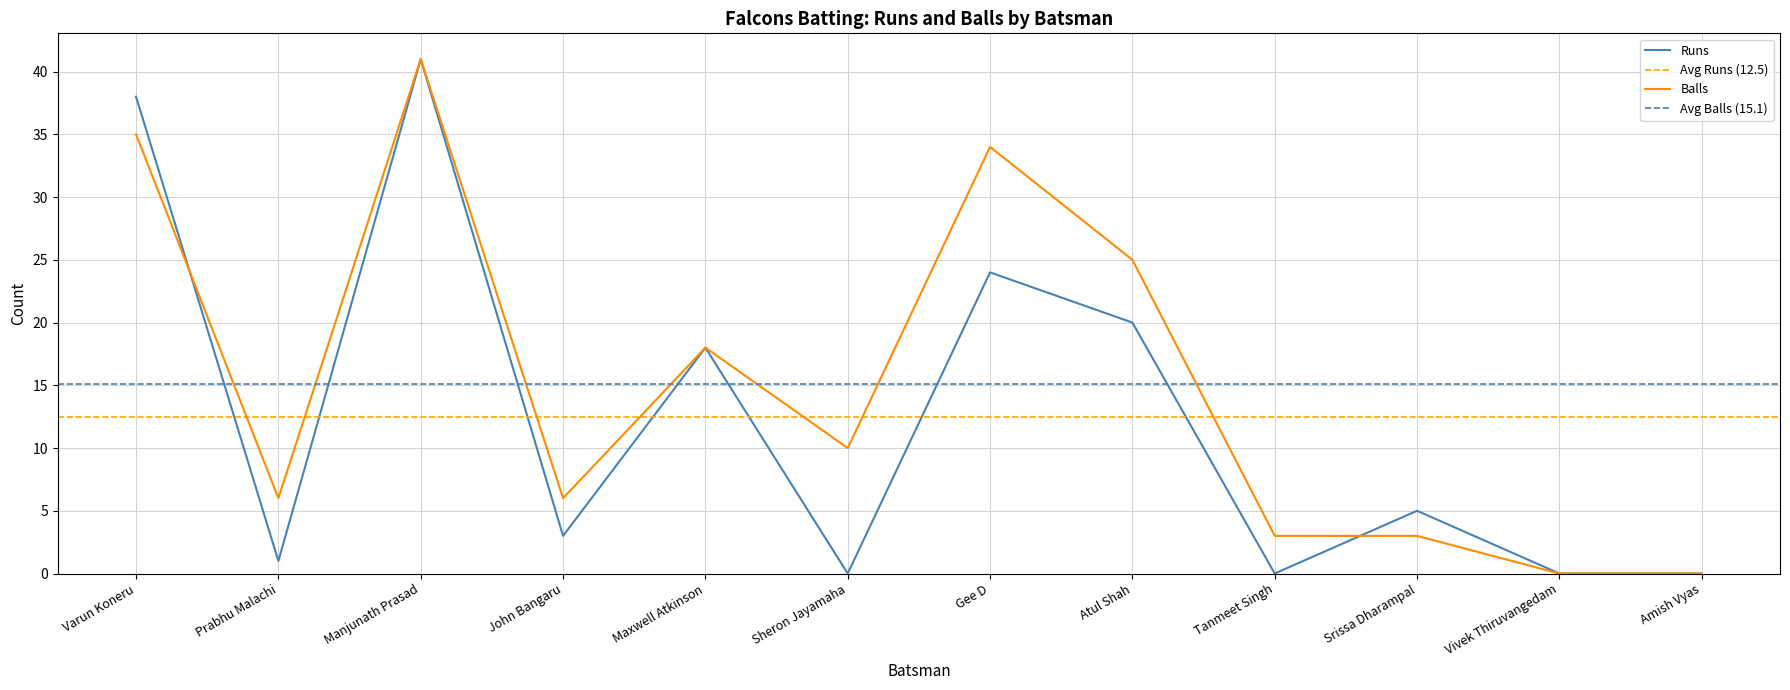

Where is Runs nearest to the value 20?

Atul Shah